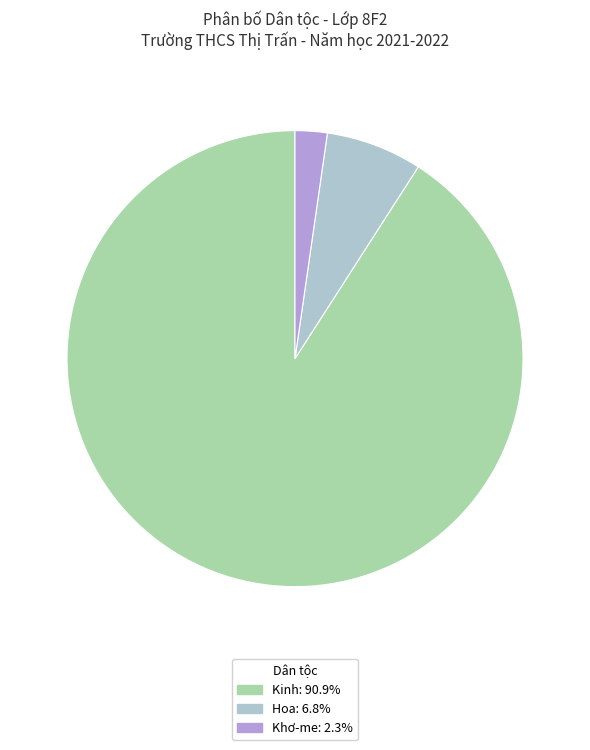

Does any single category account for the majority?

Yes